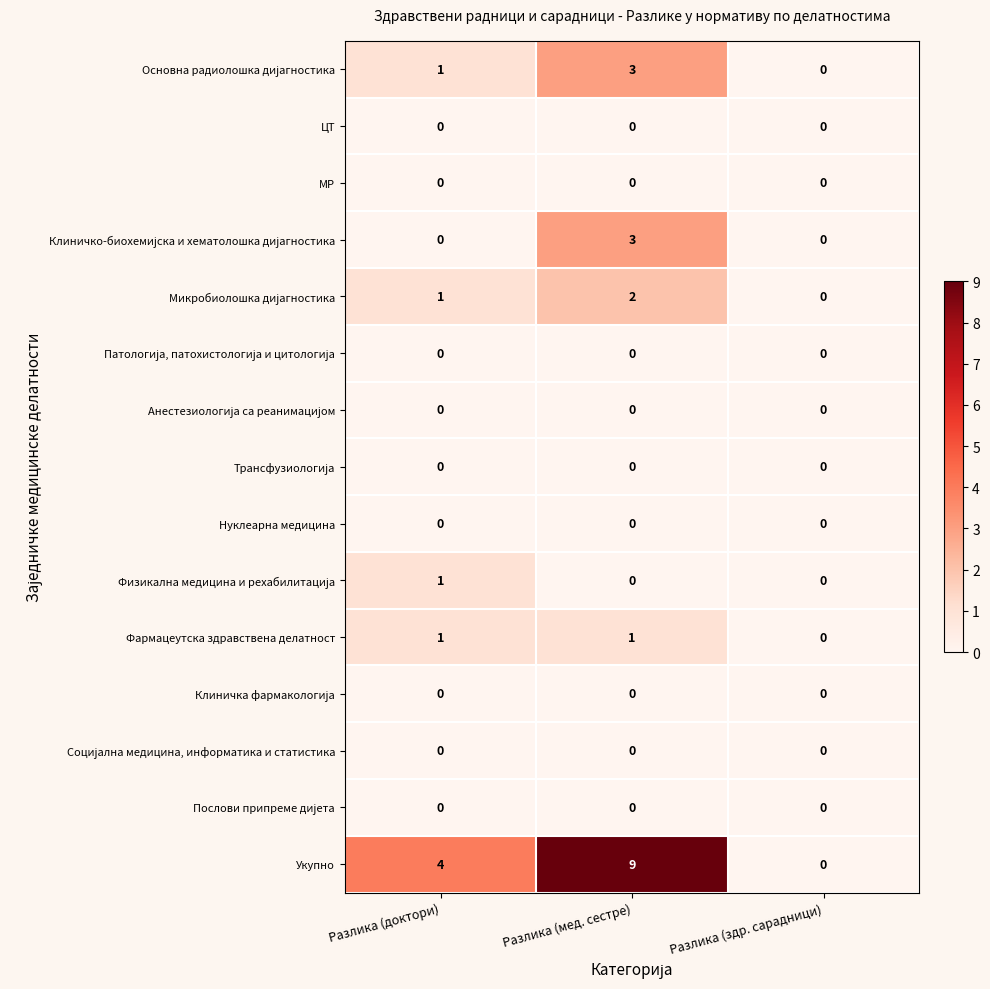

The МР series shows 0 at Разлика (мед. сестре). True or false?

True